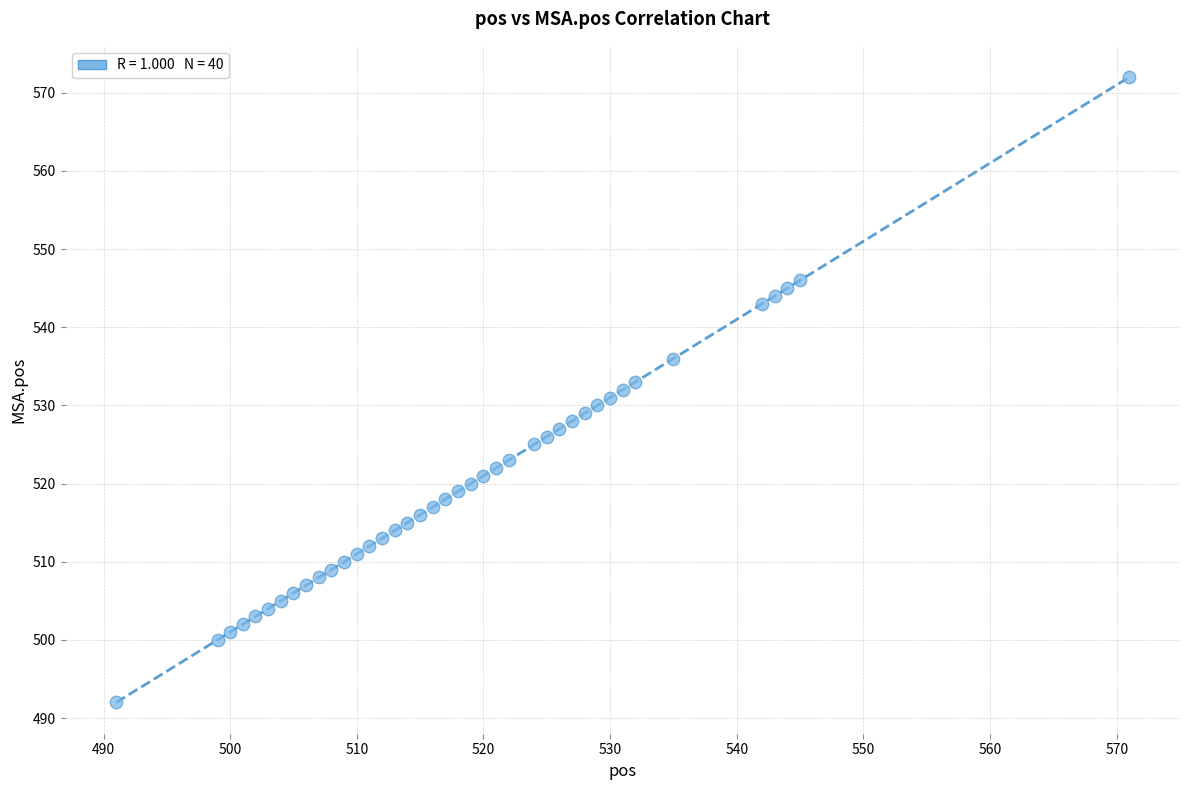

What is the range of X values (max minus min)?

80